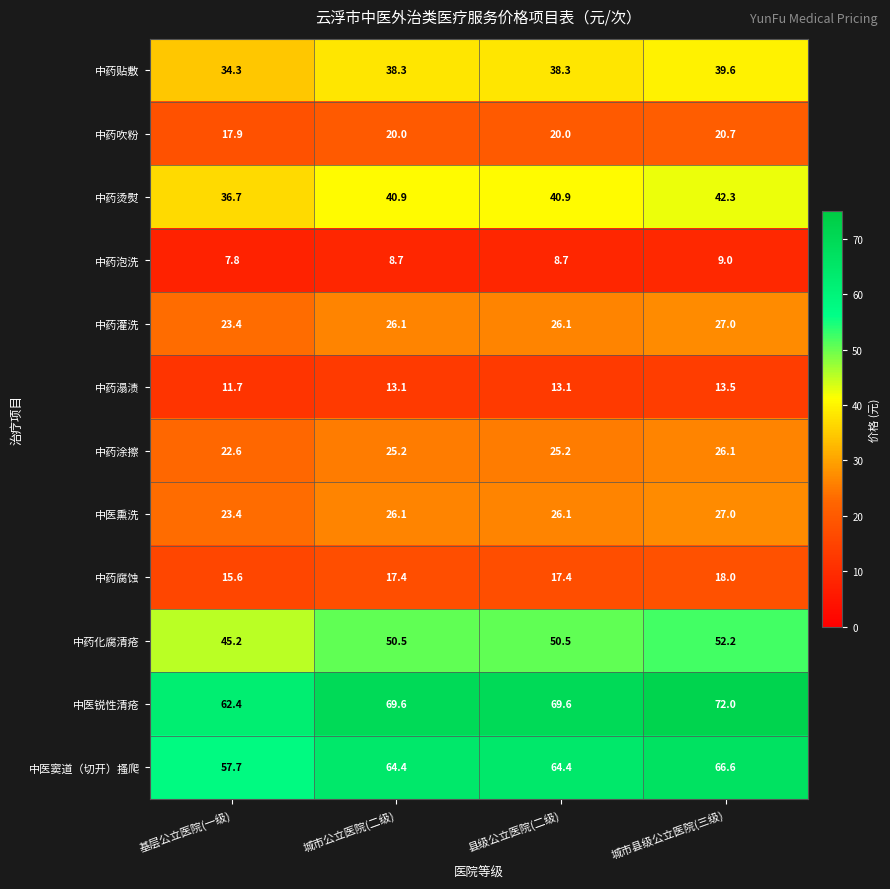

The 中医窦道（切开）搔爬 series shows 37.1 at 城市县级公立医院(三级). True or false?

False